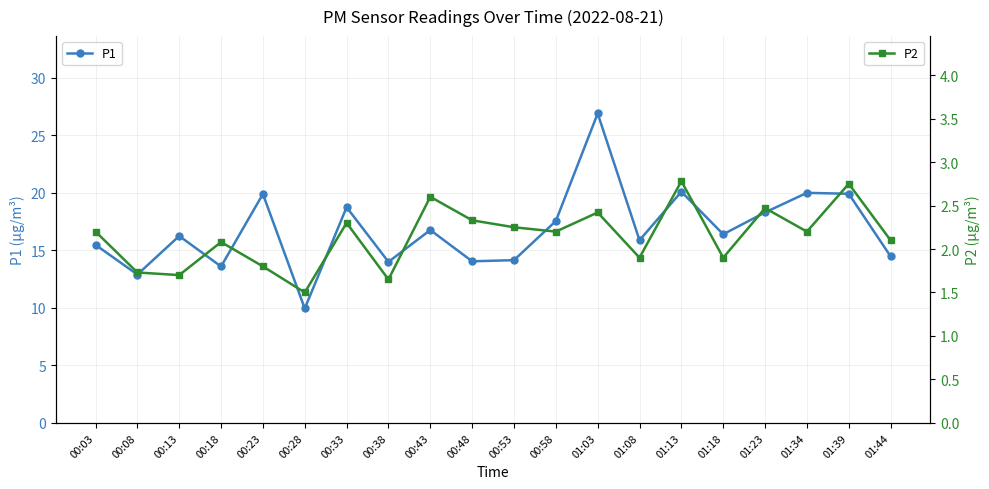

What is the difference between the maximum and second lowest values in the P2 series?

1.1